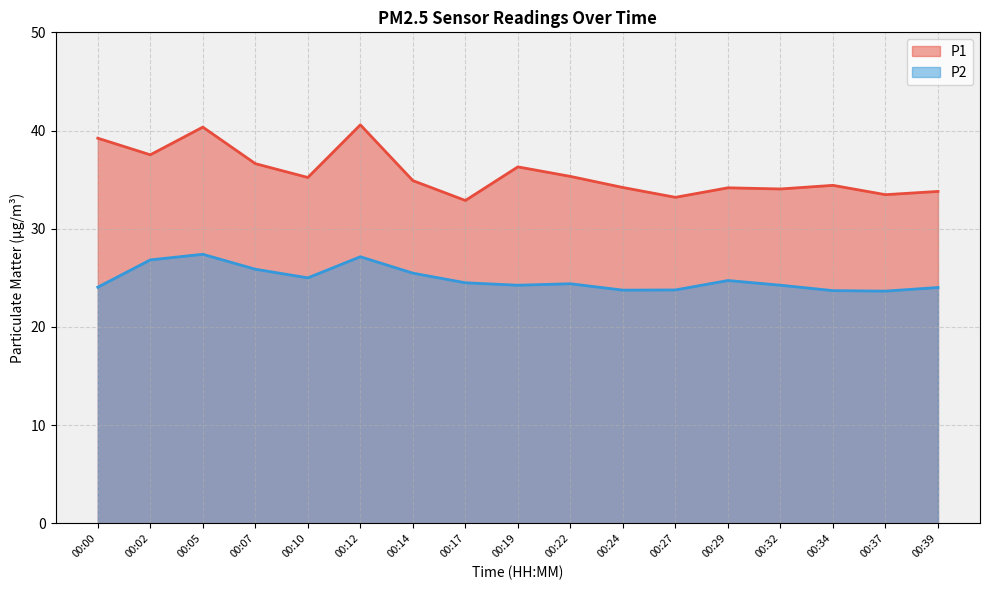

At which label does P1 reach its peak?

00:12